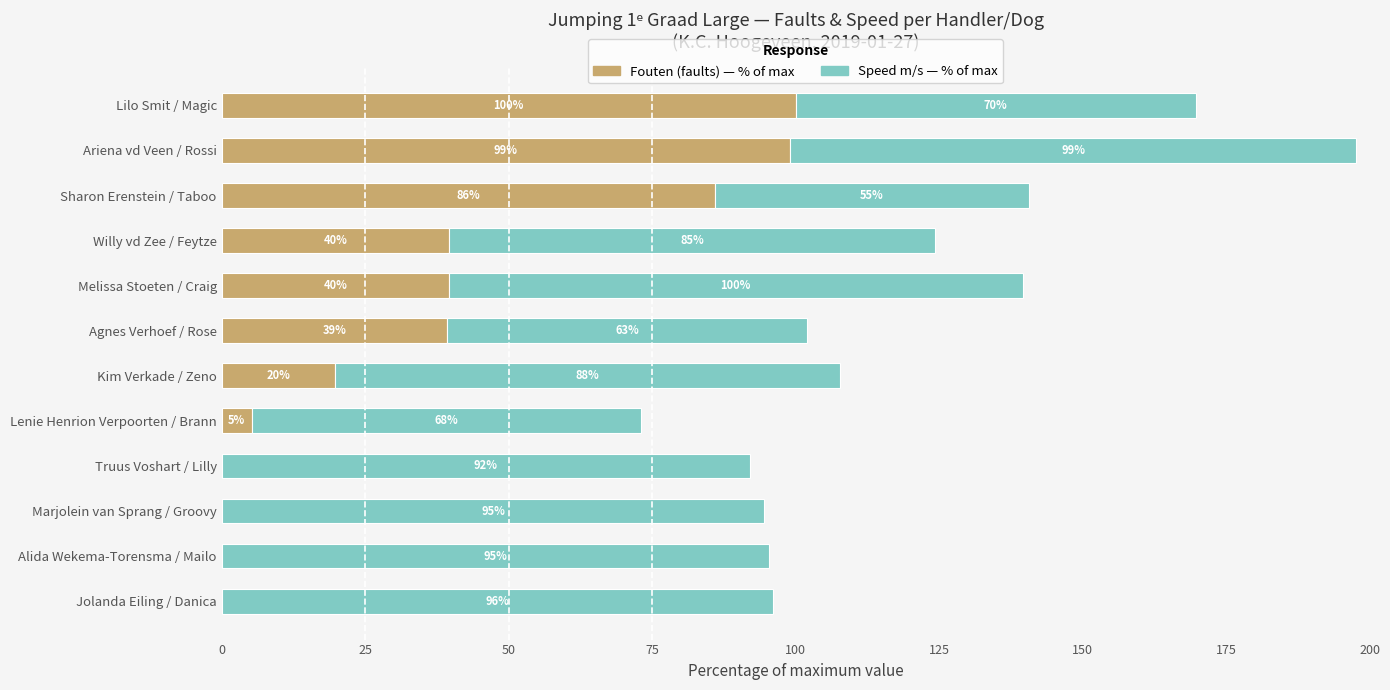

The Fouten (faults) — % of max series shows 69.2 at Ariena vd Veen / Rossi. True or false?

False